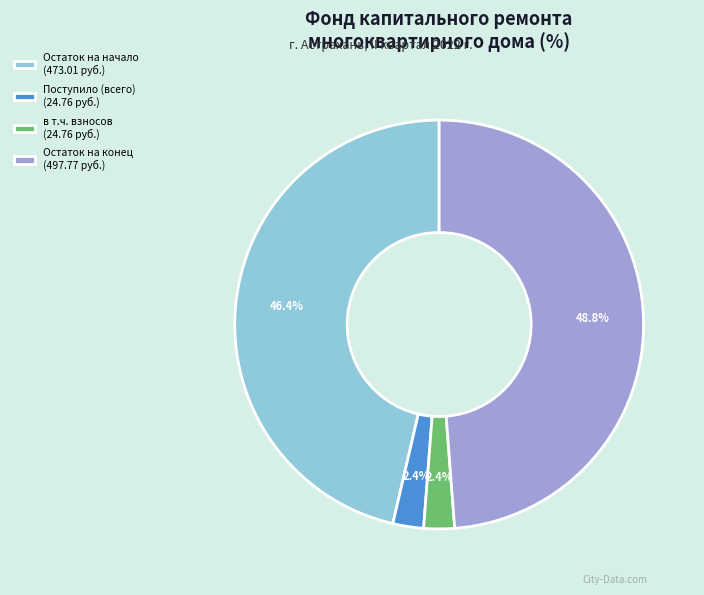

Is there any slice that represents more than half of the pie?

No